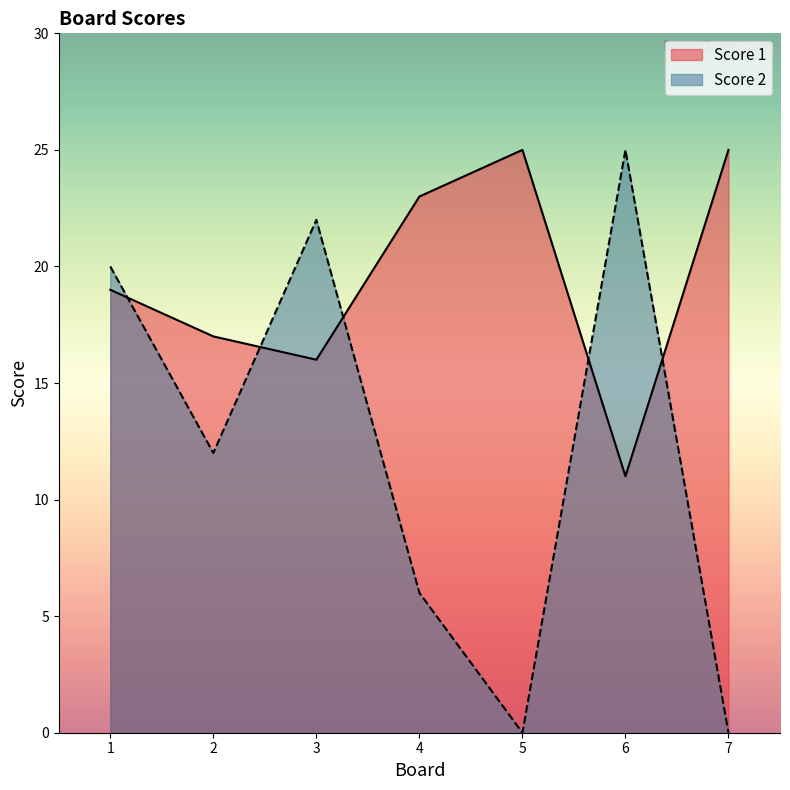

What is the value of the Score 1 point at the 7th from the left?

25